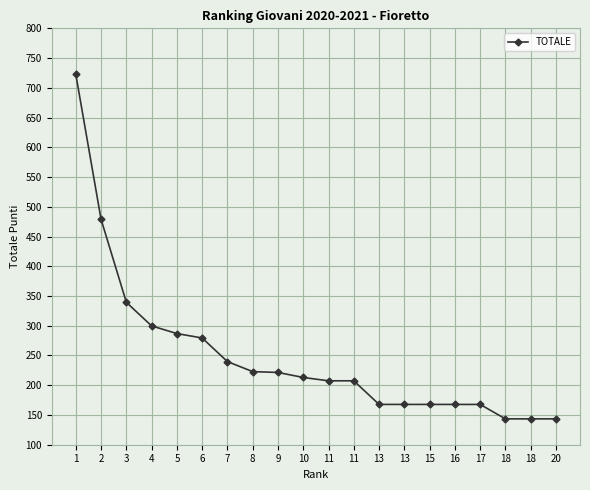

What is the sum of the values at 11 and 18?

350.9